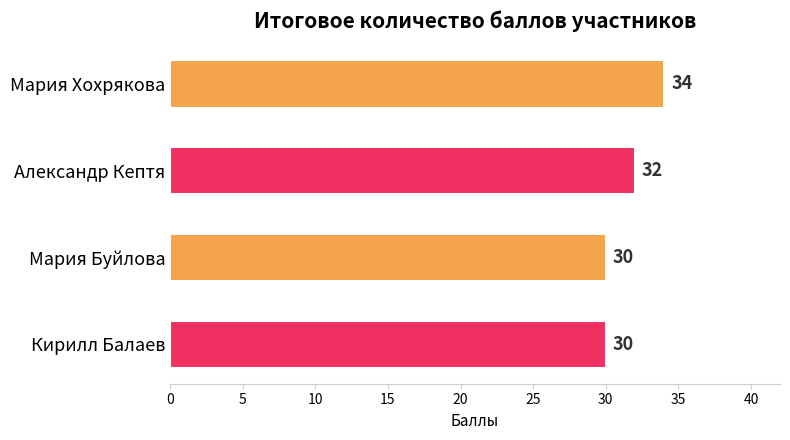

What is the label of the 3rd bar from the bottom?

Александр Кептя